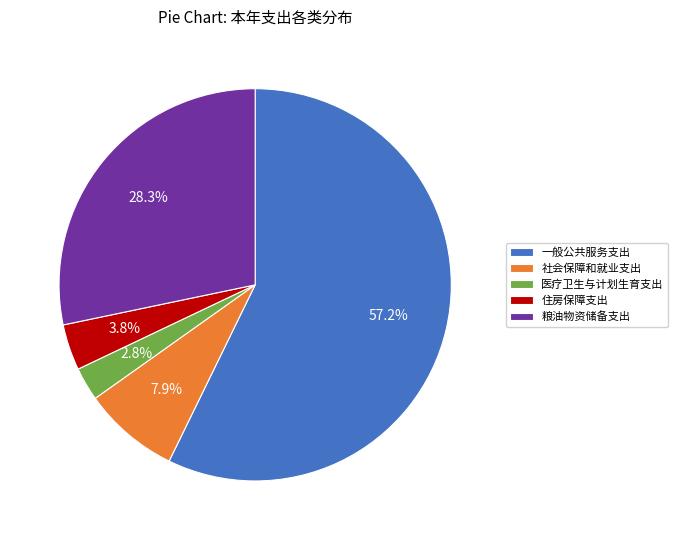

To the nearest percent, what is the average slice percentage?

20%